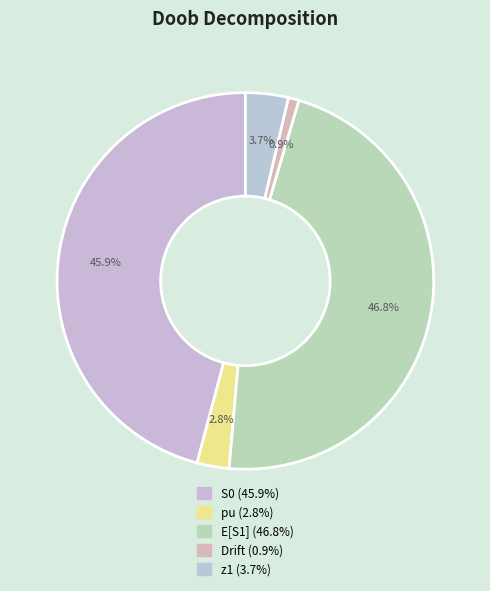

True or false: S0 accounts for 61% of the total.

False